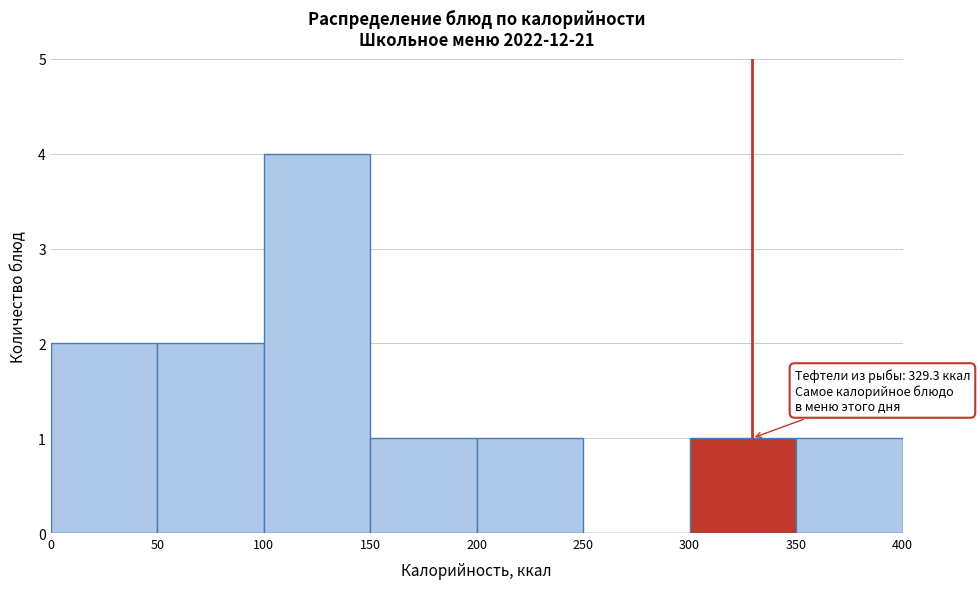

Over which range of the x-axis is the bar tallest?

100 to 150